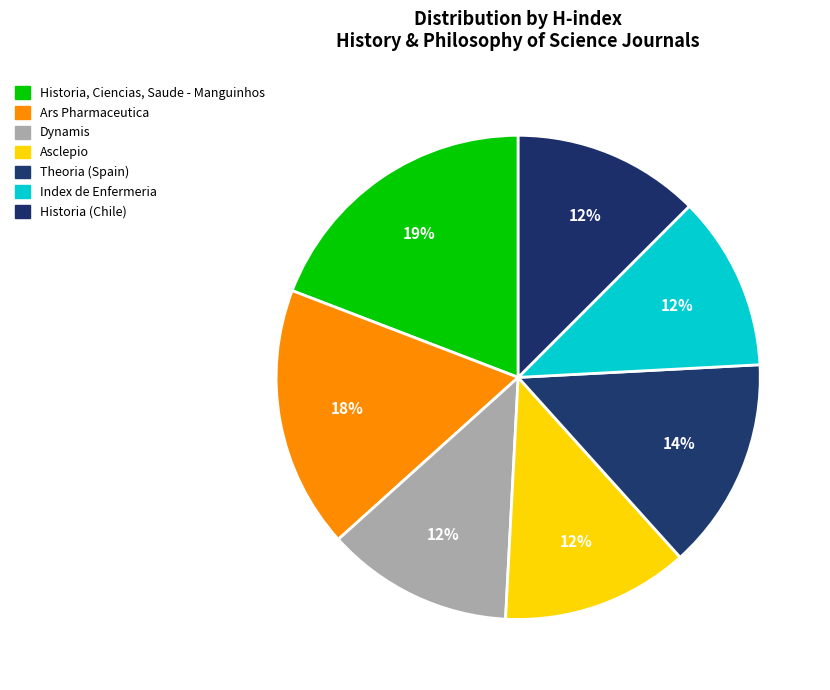

Which has a higher value, Ars Pharmaceutica or Asclepio?

Ars Pharmaceutica